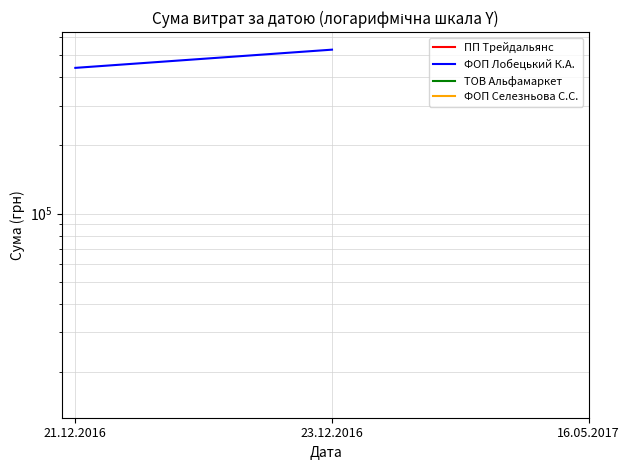

Which series changed the most between 21.12.2016 and 23.12.2016?

ФОП Лобецький К.А.